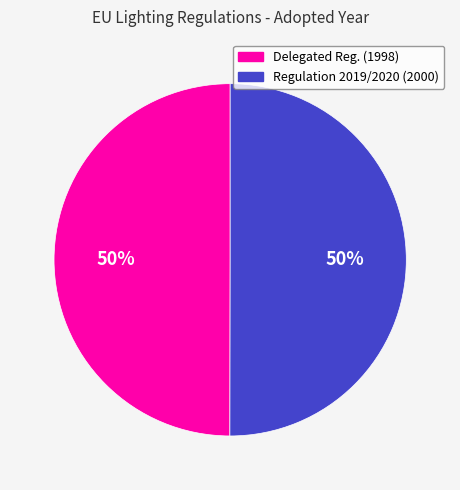

To the nearest percent, what is the average slice percentage?

50%